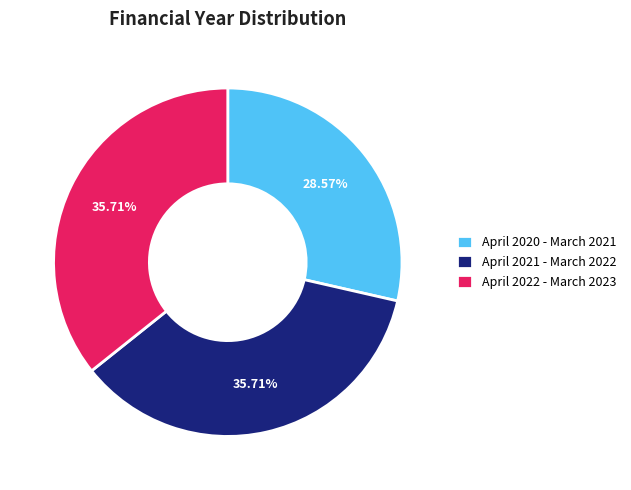

Which has a higher value, April 2021 - March 2022 or April 2020 - March 2021?

April 2021 - March 2022